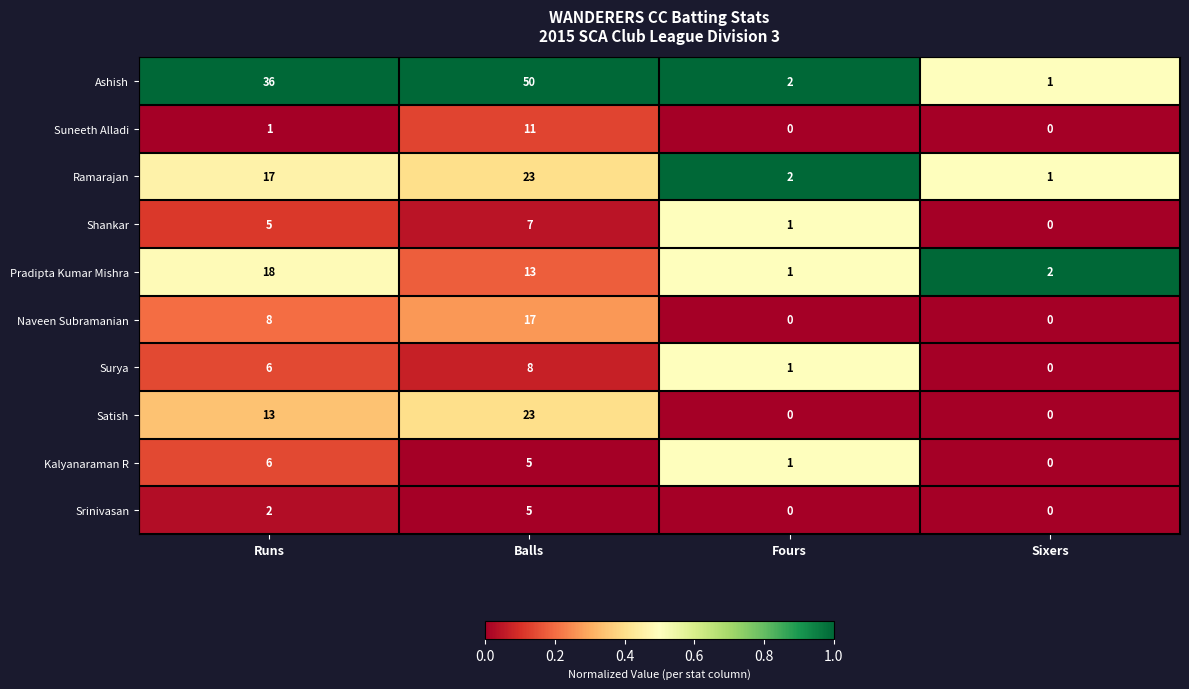

At which label is Satish closest to 11?

Runs